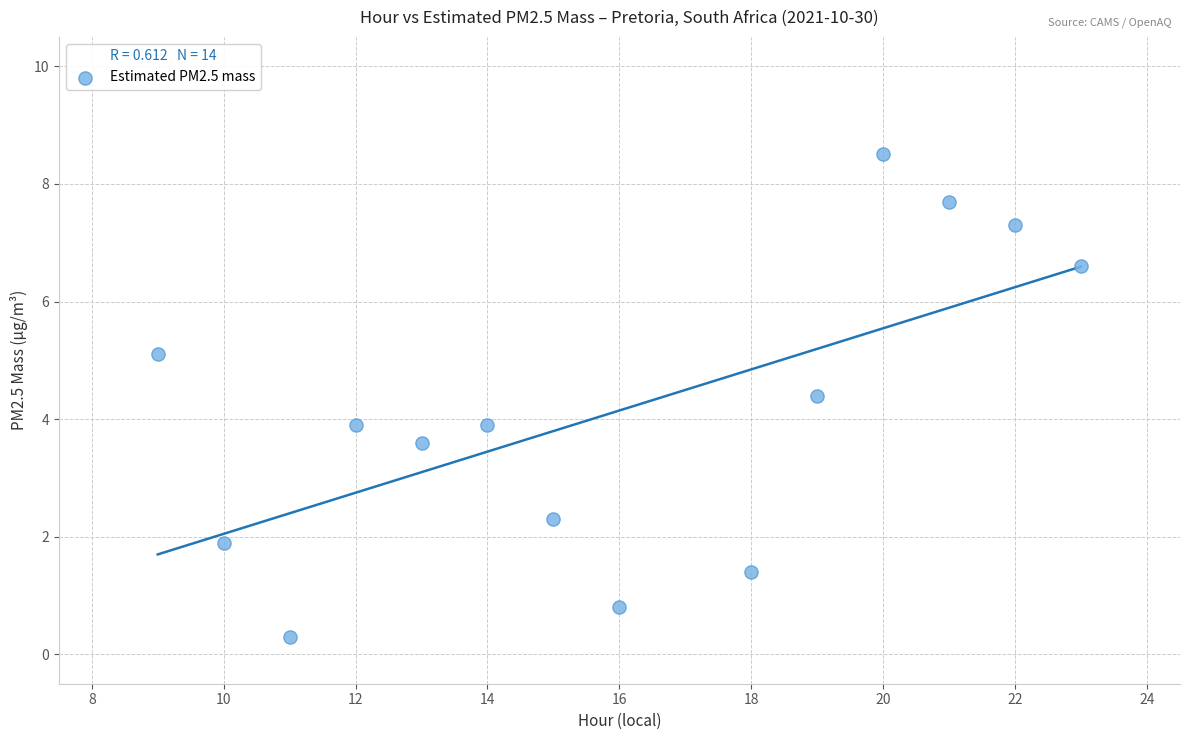

What is the range of X values (max minus min)?

14.0